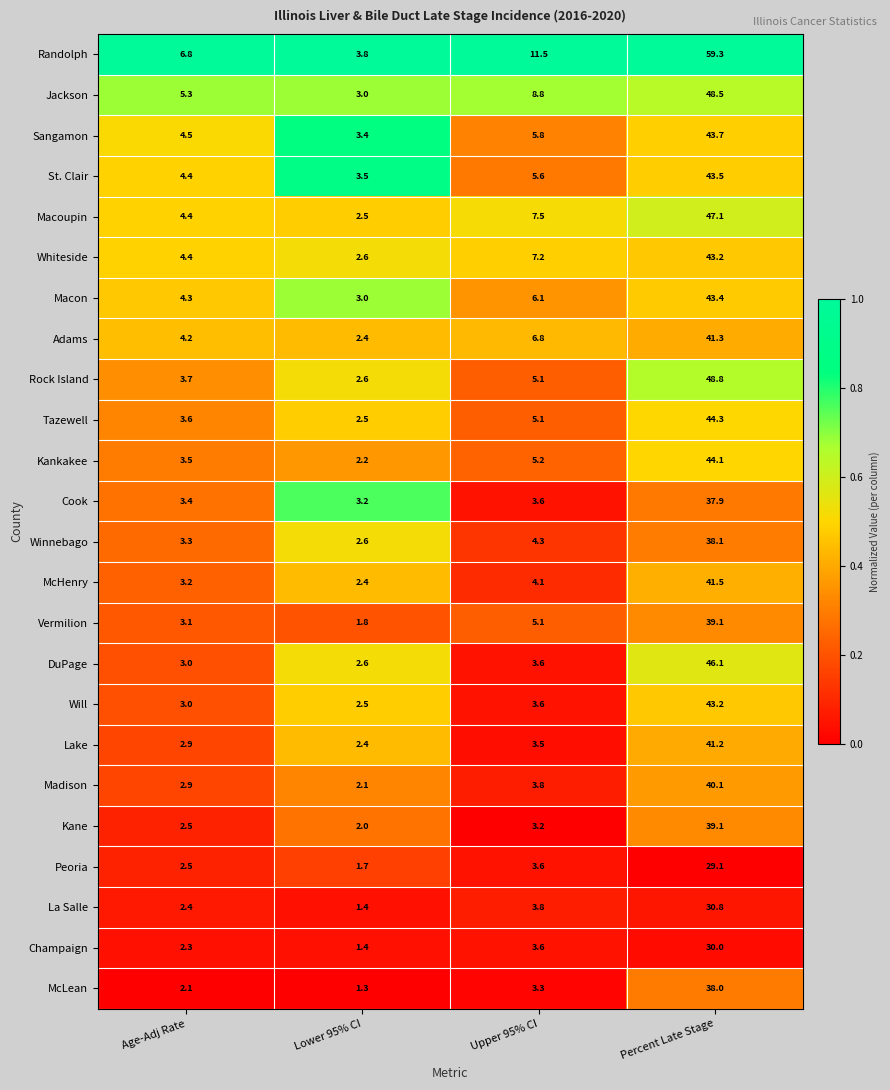

The value of St. Clair at Percent Late Stage is 73.1. True or false?

False